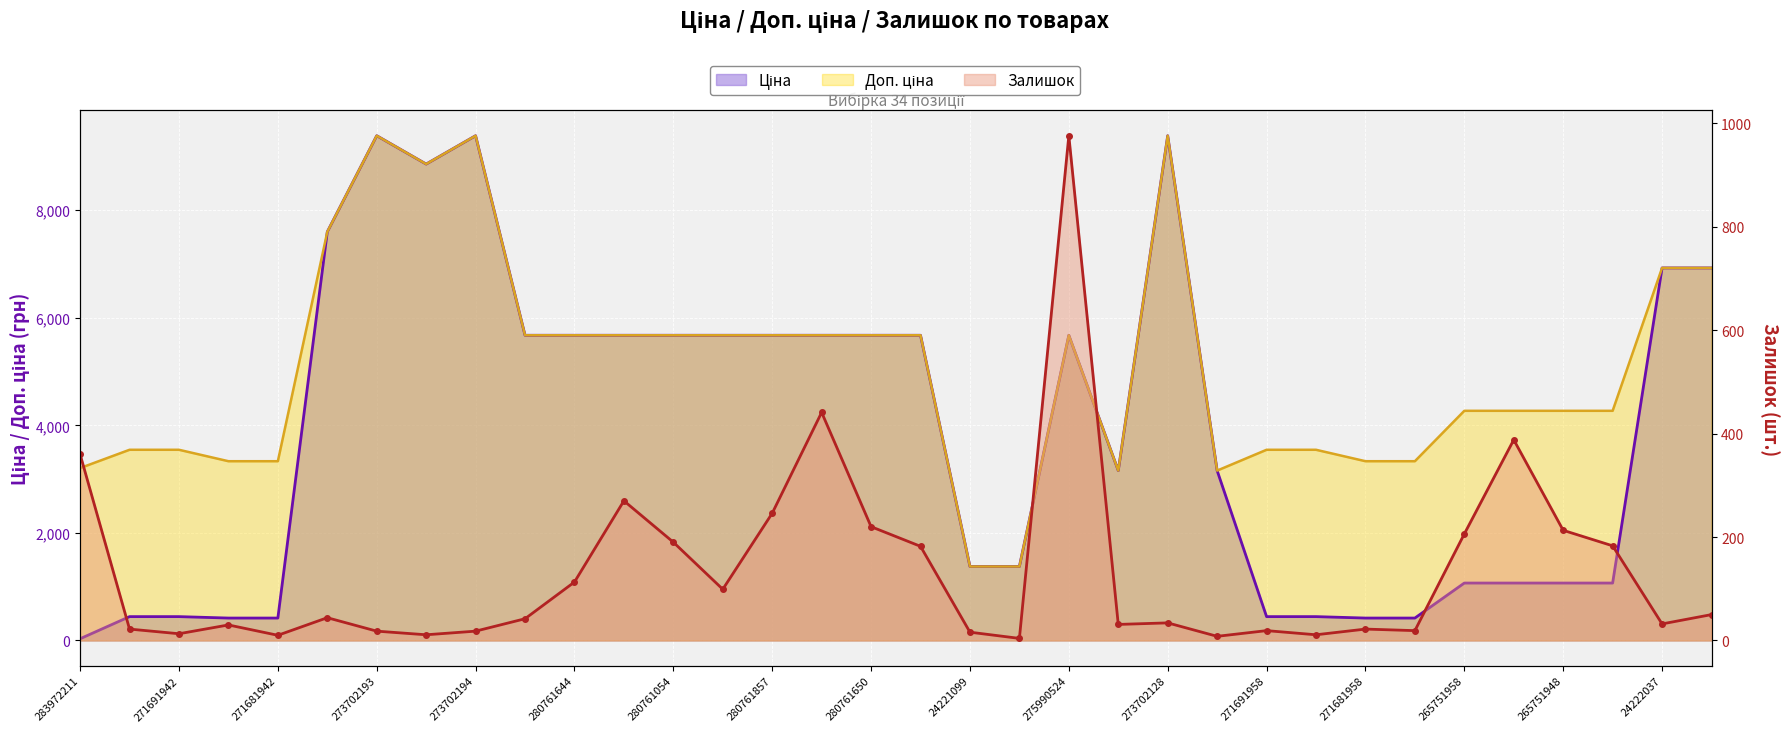

What is the sum of the Доп. ціна values at 275990524 and 280761857?

11347.6